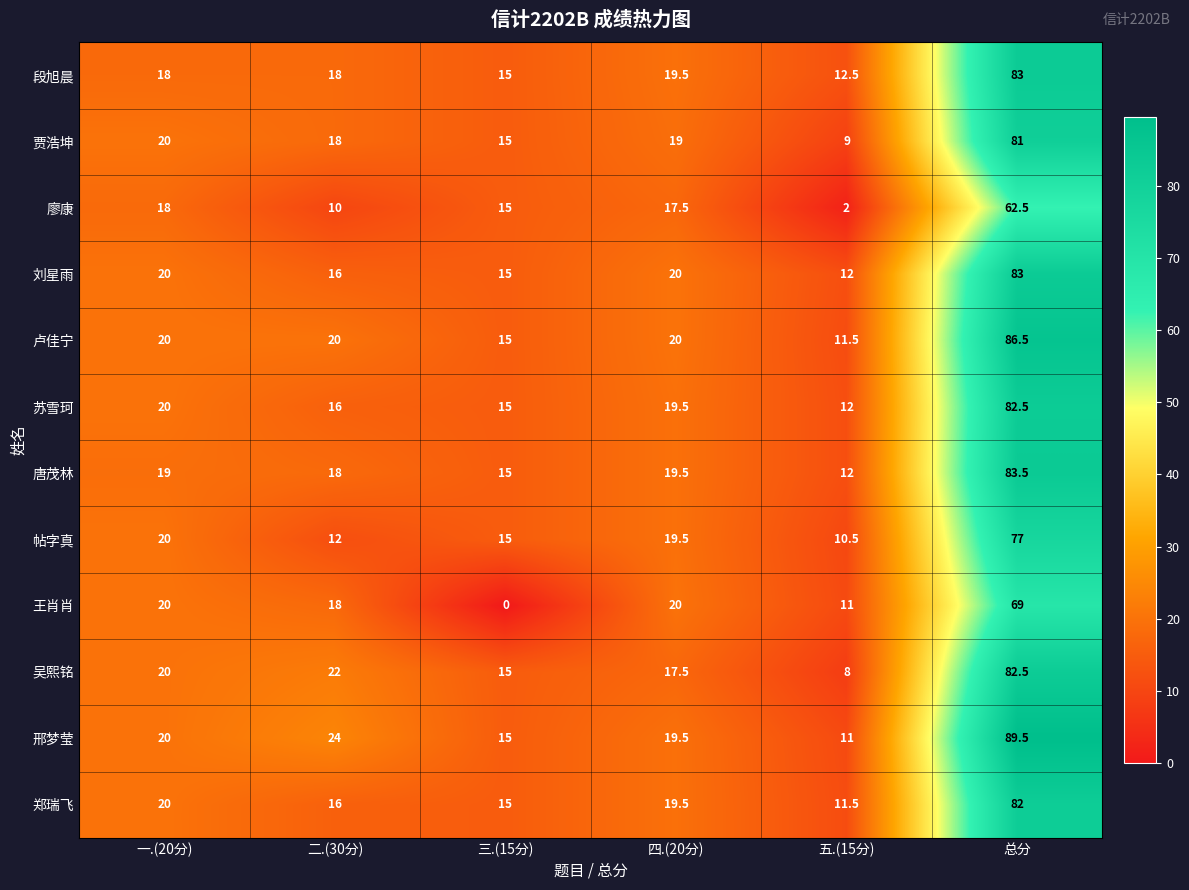

Which series changed the most between 二.(30分) and 总分?

刘星雨